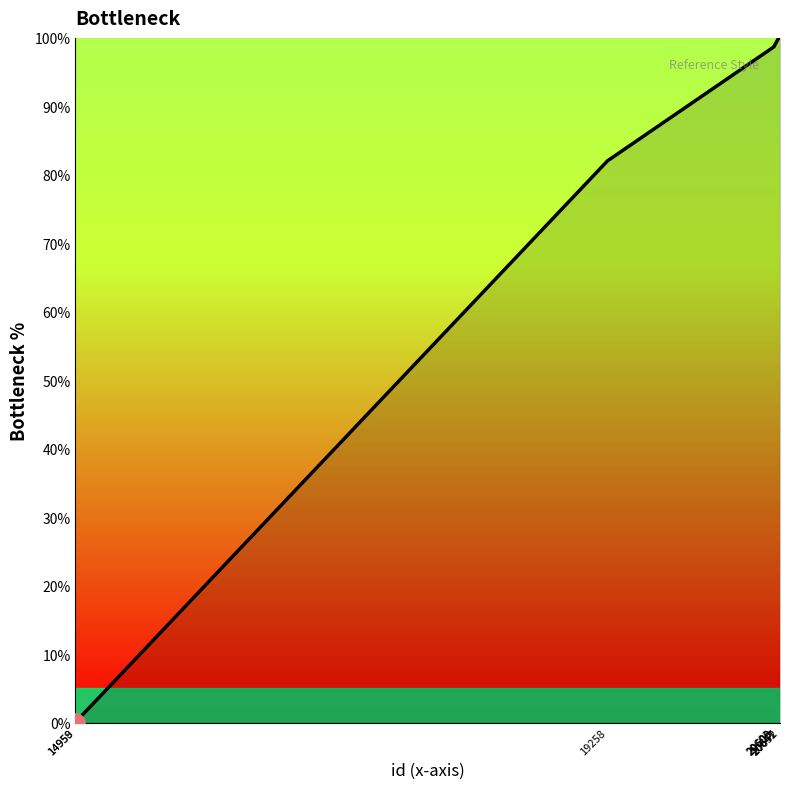

What is the sum of all values?

678.6